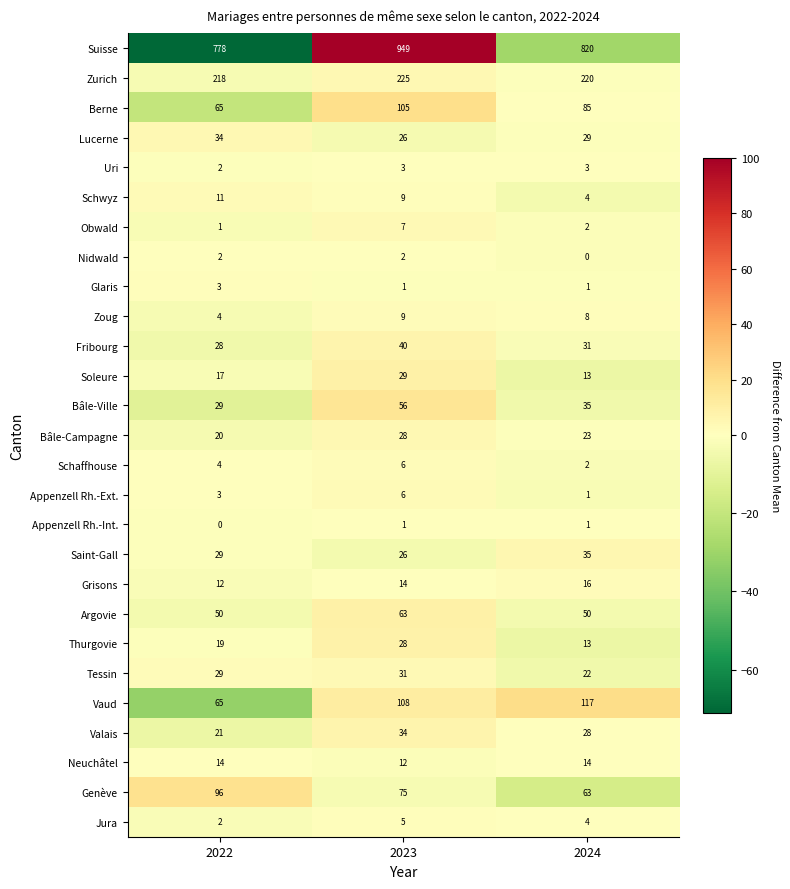

How many series are shown in this chart?

27